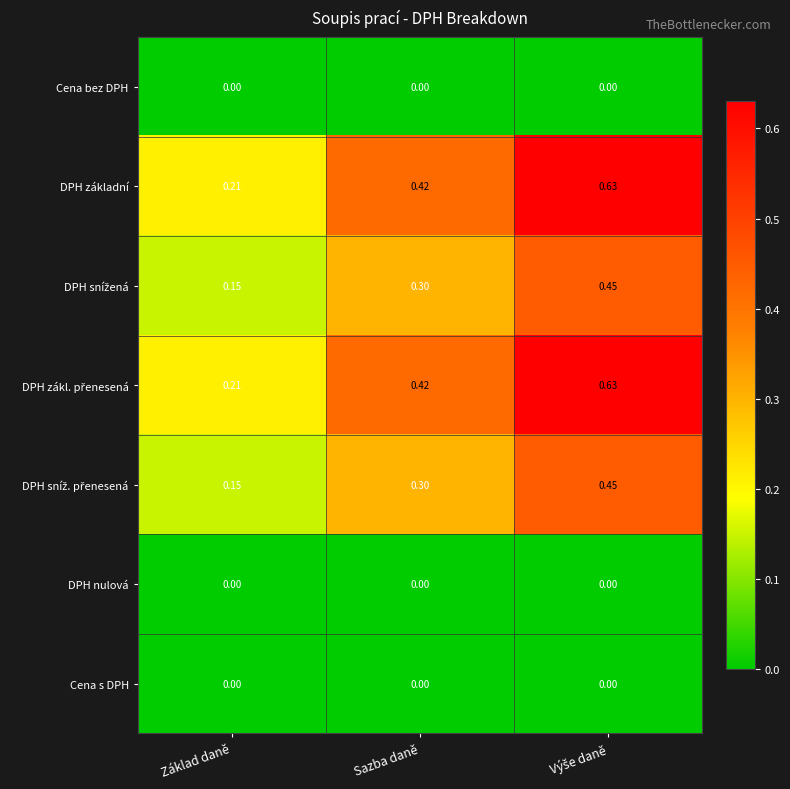

Is the value of Cena bez DPH at Základ daně greater than the value of DPH základní at Sazba daně?

No